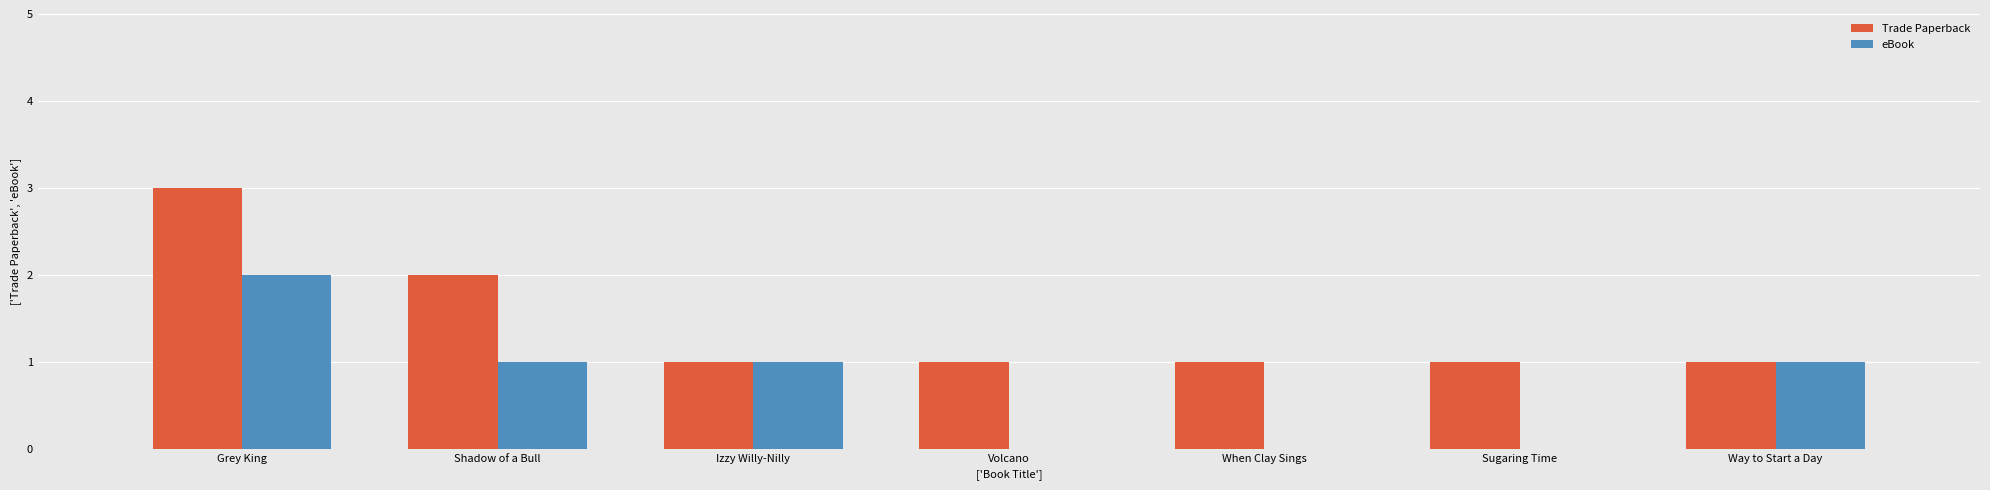

Is the value of eBook at Grey King greater than the value of Trade Paperback at Sugaring Time?

Yes